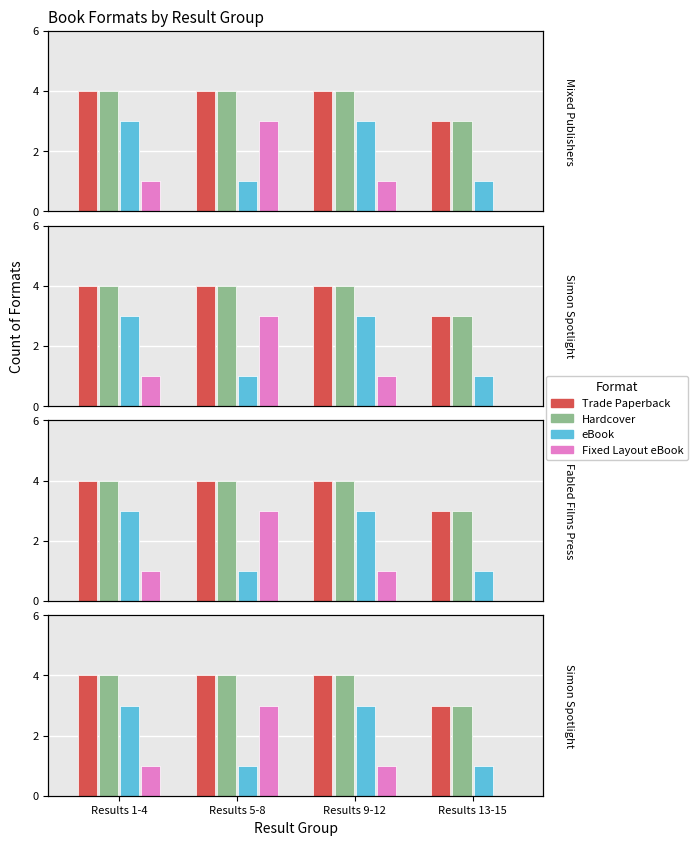

At which label does Hardcover reach its minimum?

Results 13-15